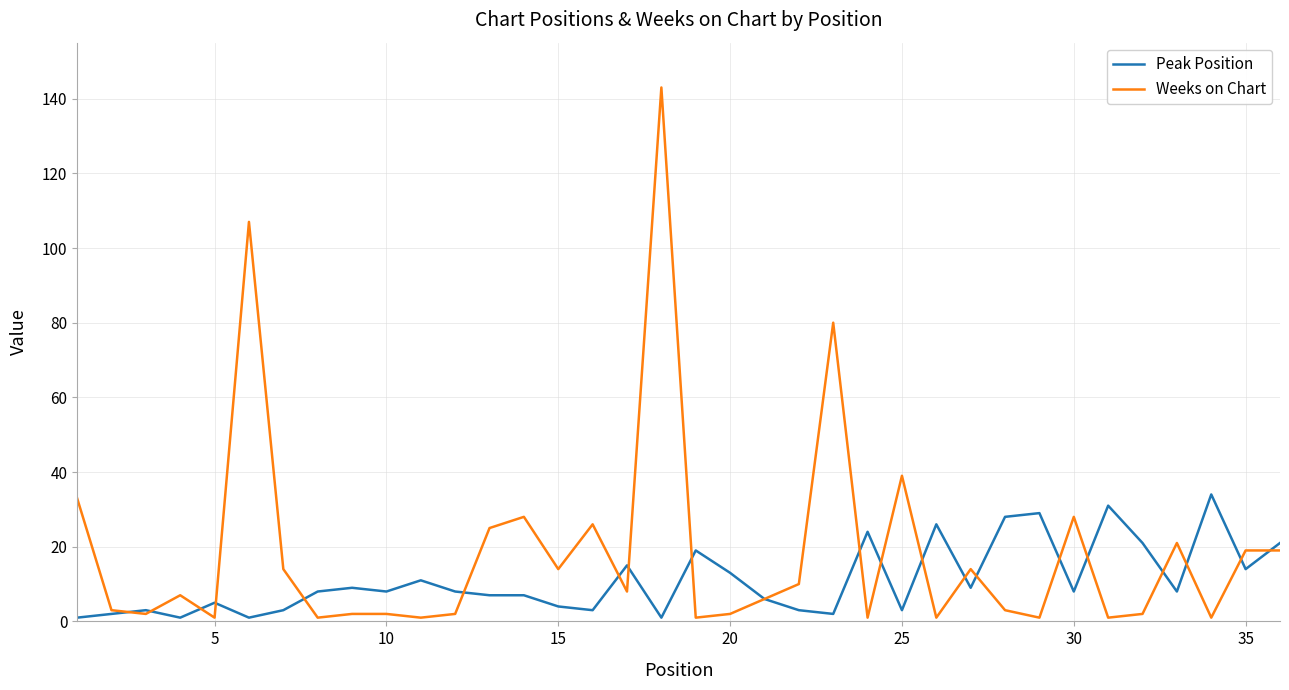

How many lines are shown in the chart?

2